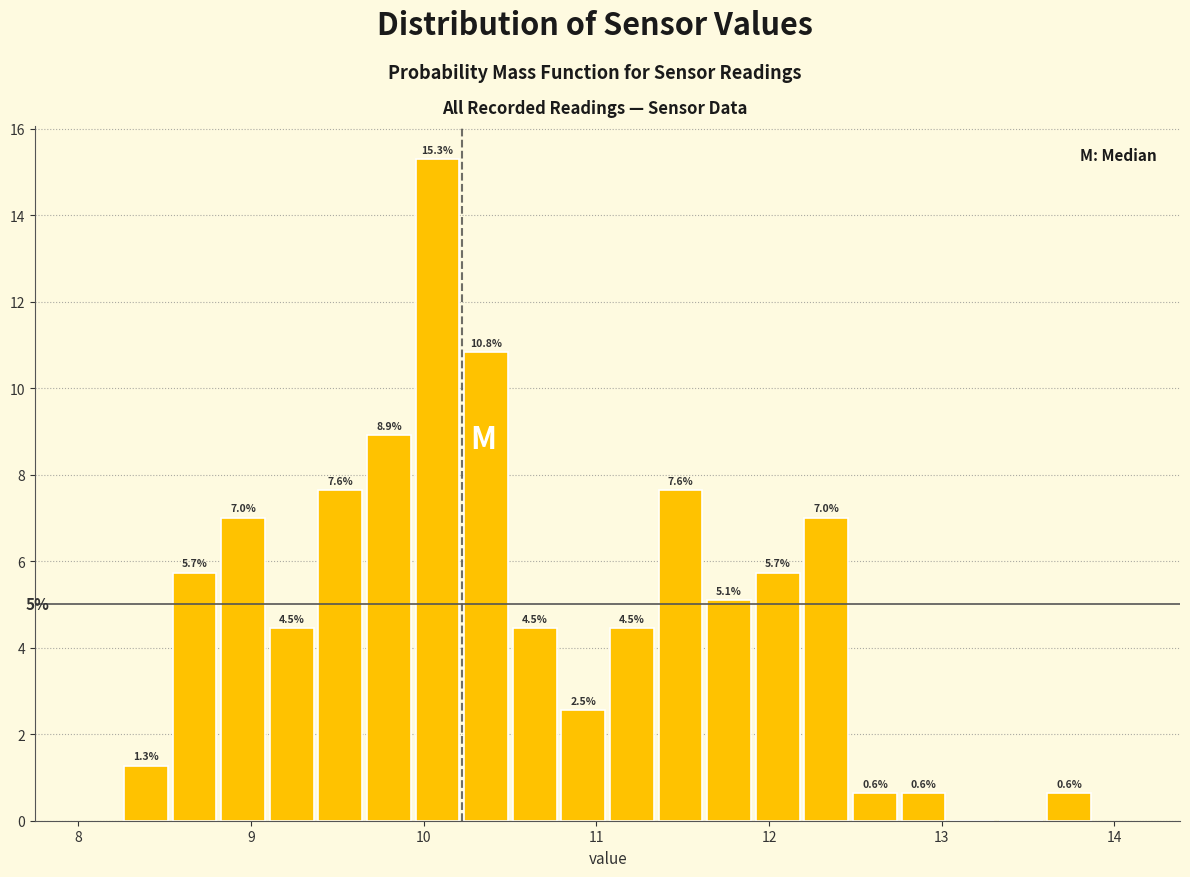

Read against the x-axis, roughly where is the centre of the tallest bar?

10.1